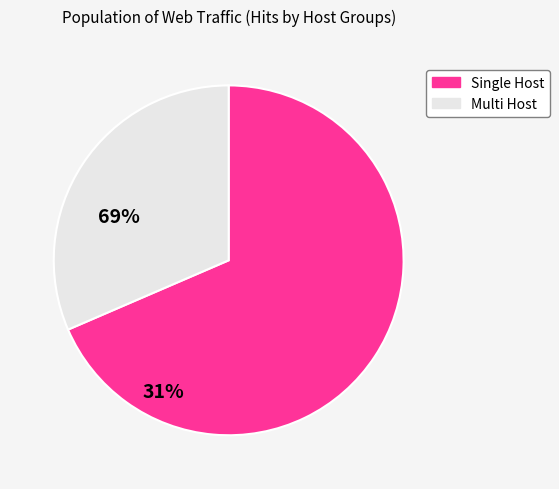

How many segments does this pie chart have?

2